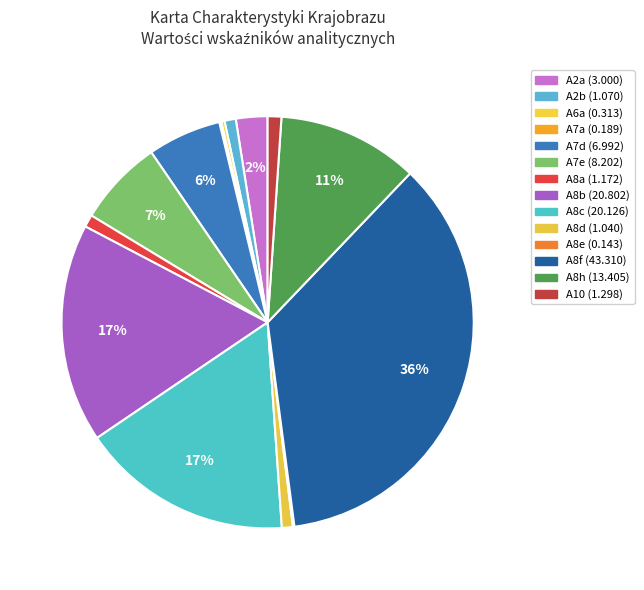

To the nearest percent, what is the difference between the largest and smallest slice percentages?

36%